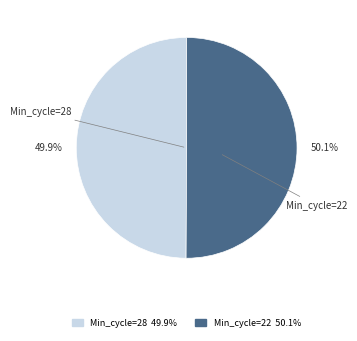

Is there any slice that represents more than half of the pie?

Yes